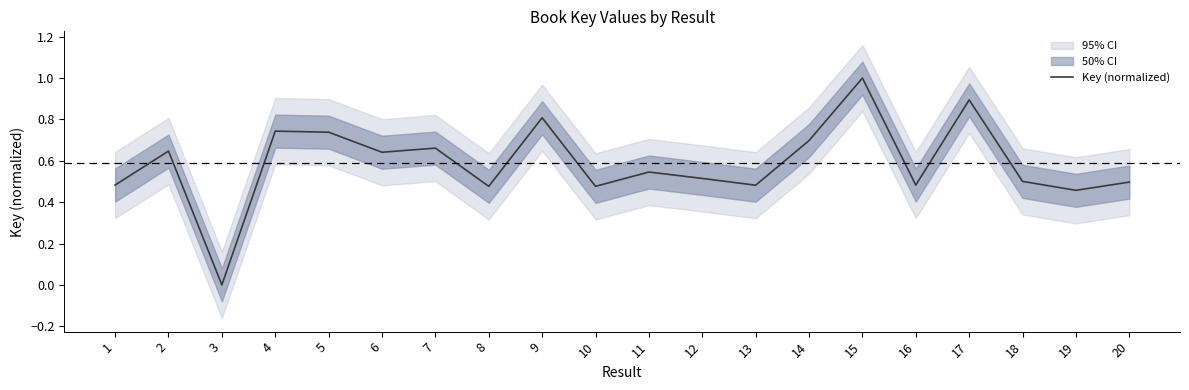

What is the greatest value displayed?

1.0